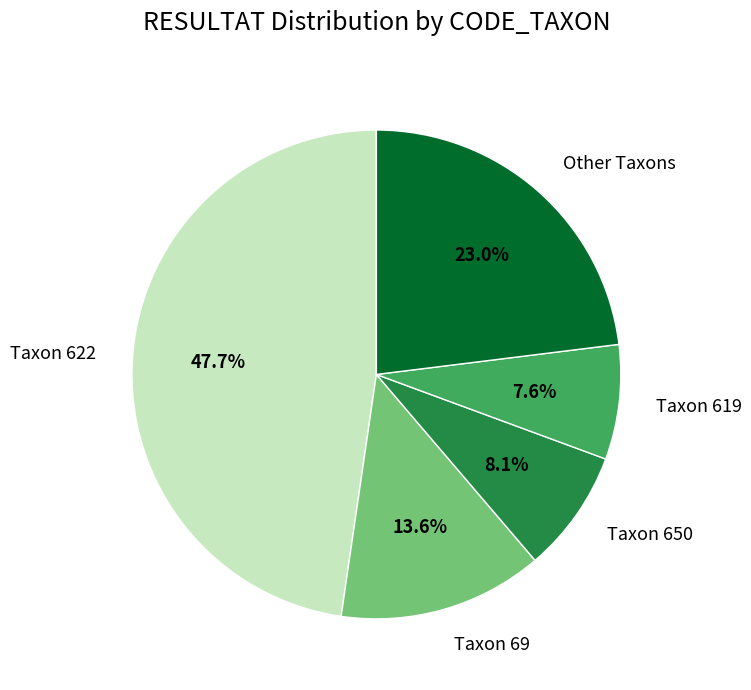

What percentage is NOT represented by Taxon 69?

86.4%